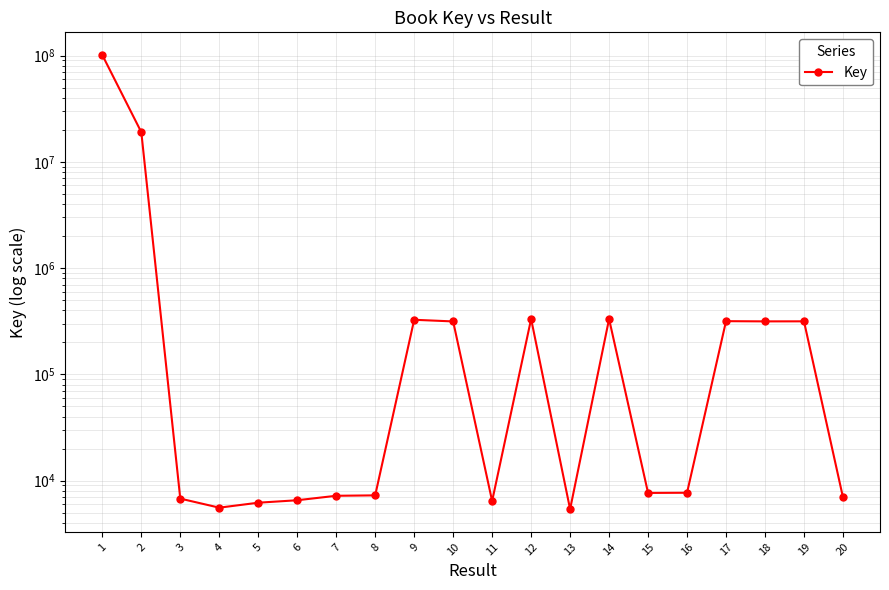

Does the chart display data point markers on the line(s)?

Yes